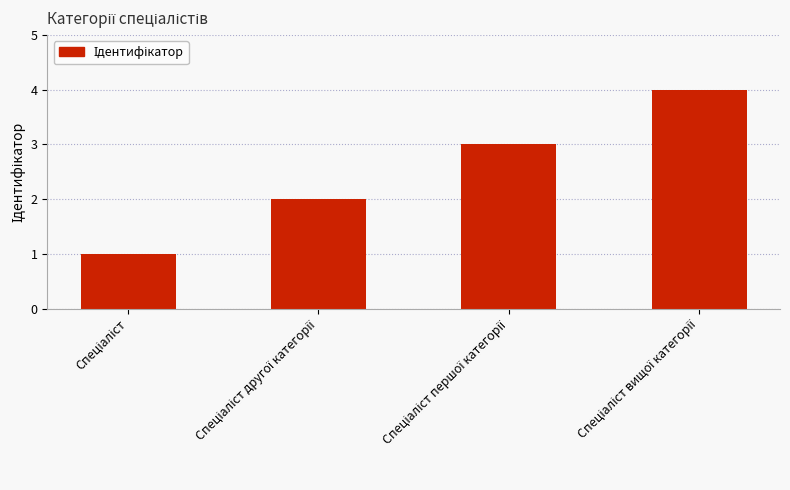

Does the chart contain any negative values?

No